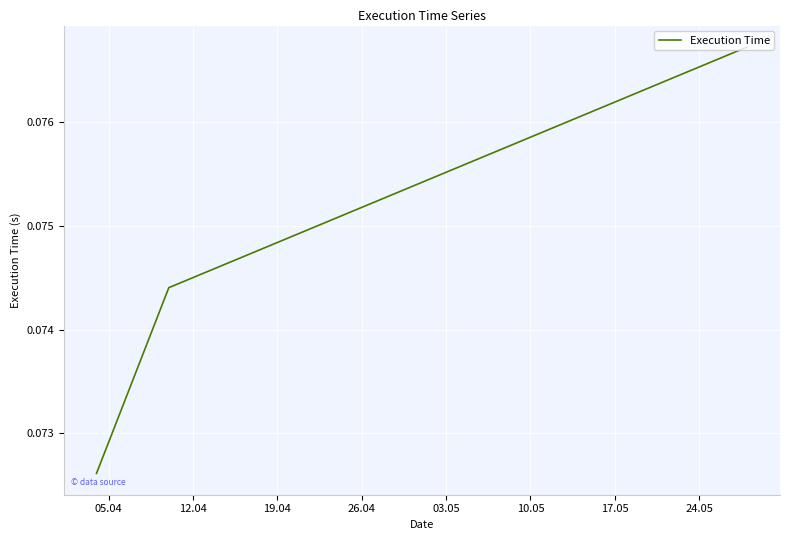

How many values are between 0 and 1?

3